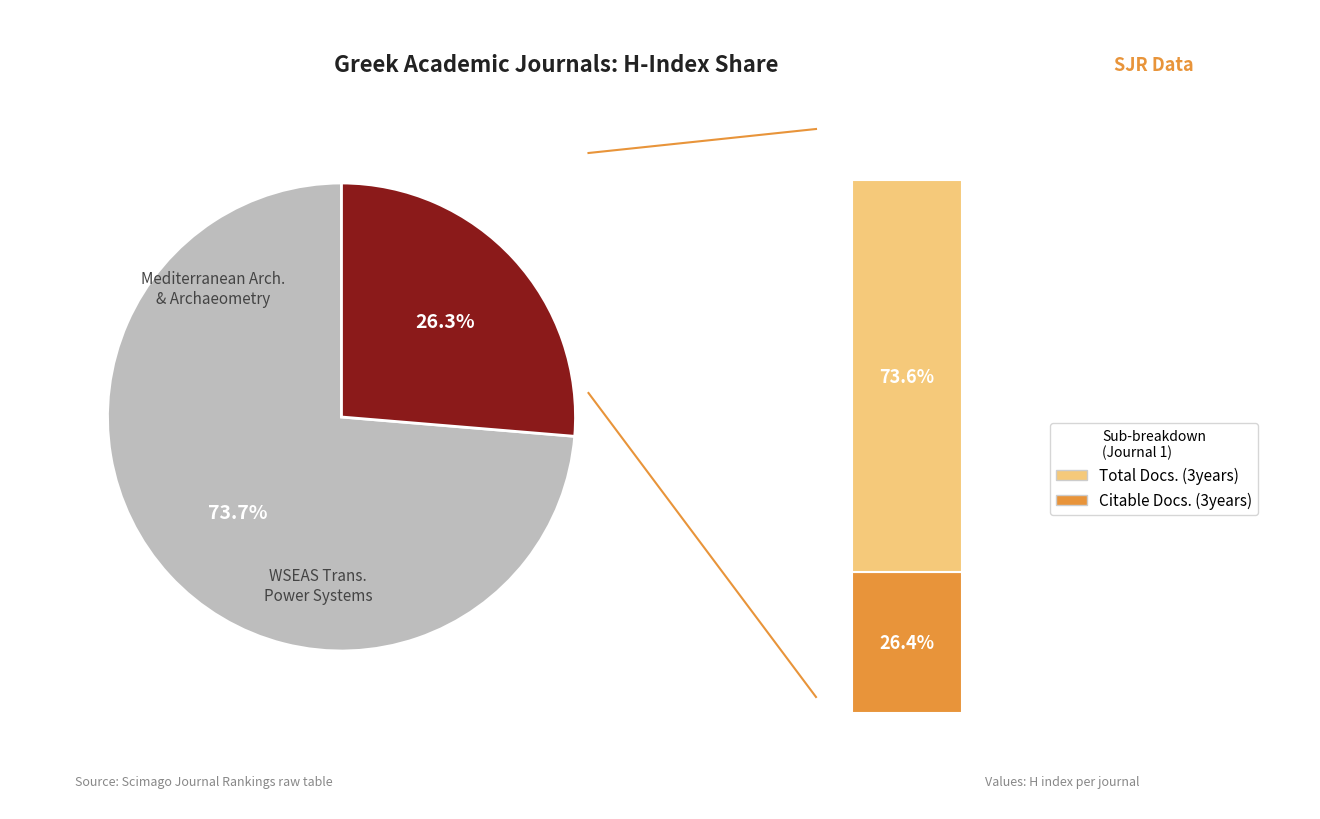

What is the total percentage of WSEAS Transactions on Power Systems and Mediterranean Archaeology and Archaeometry?

100.0%